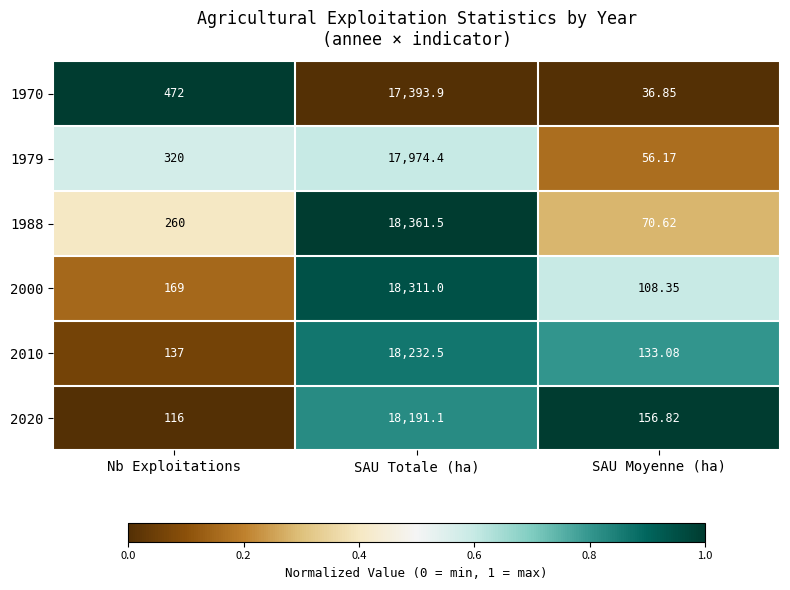

List the labels in order of 1970 value, smallest first.

SAU Moyenne (ha), Nb Exploitations, SAU Totale (ha)